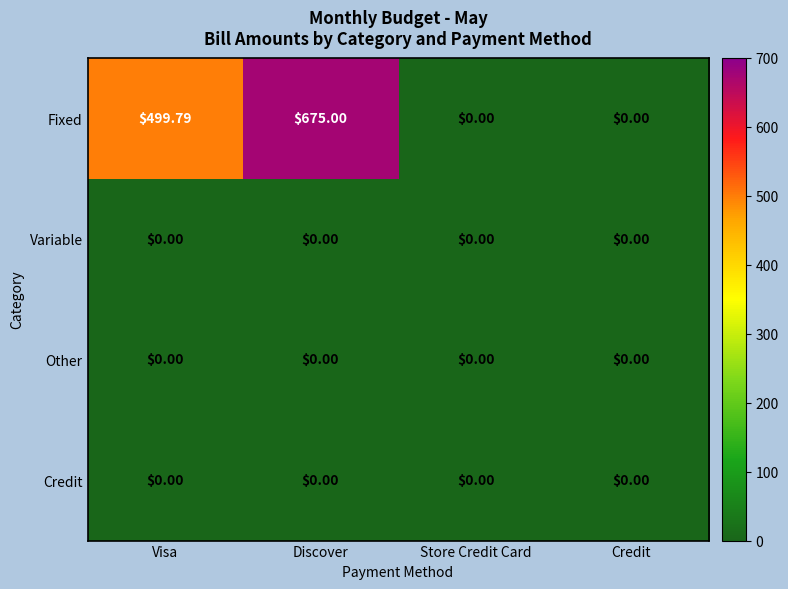

Is the value of Other at Visa greater than the value of Fixed at Visa?

No